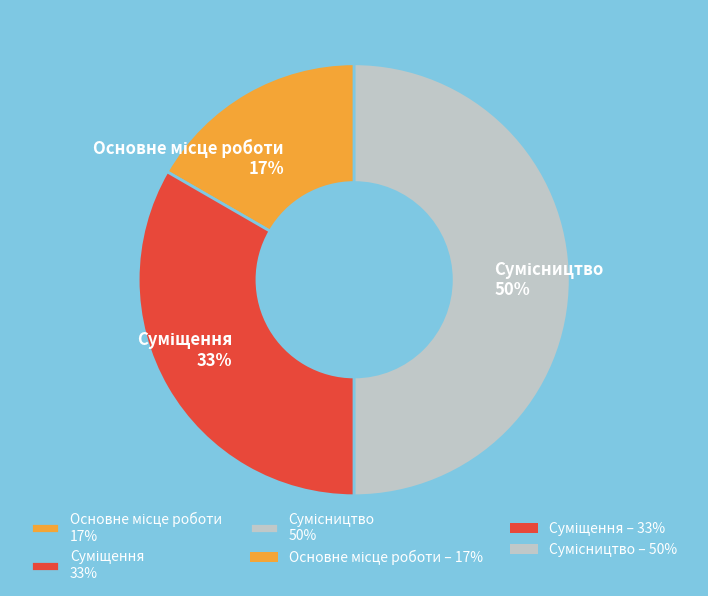

To the nearest percent, what is the average slice percentage?

33%